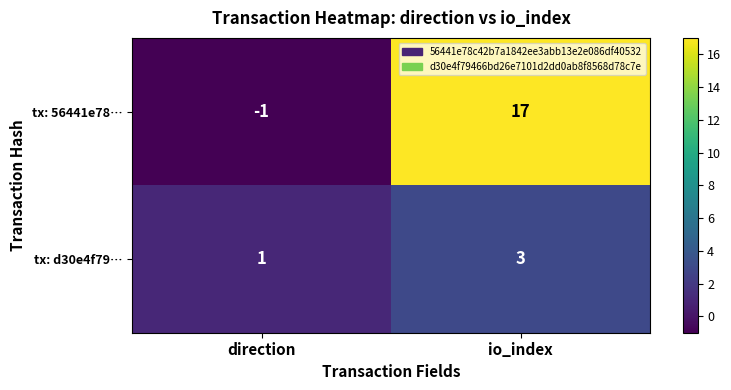

List the series in order of their overall mean, lowest first.

tx: d30e4f79…, tx: 56441e78…